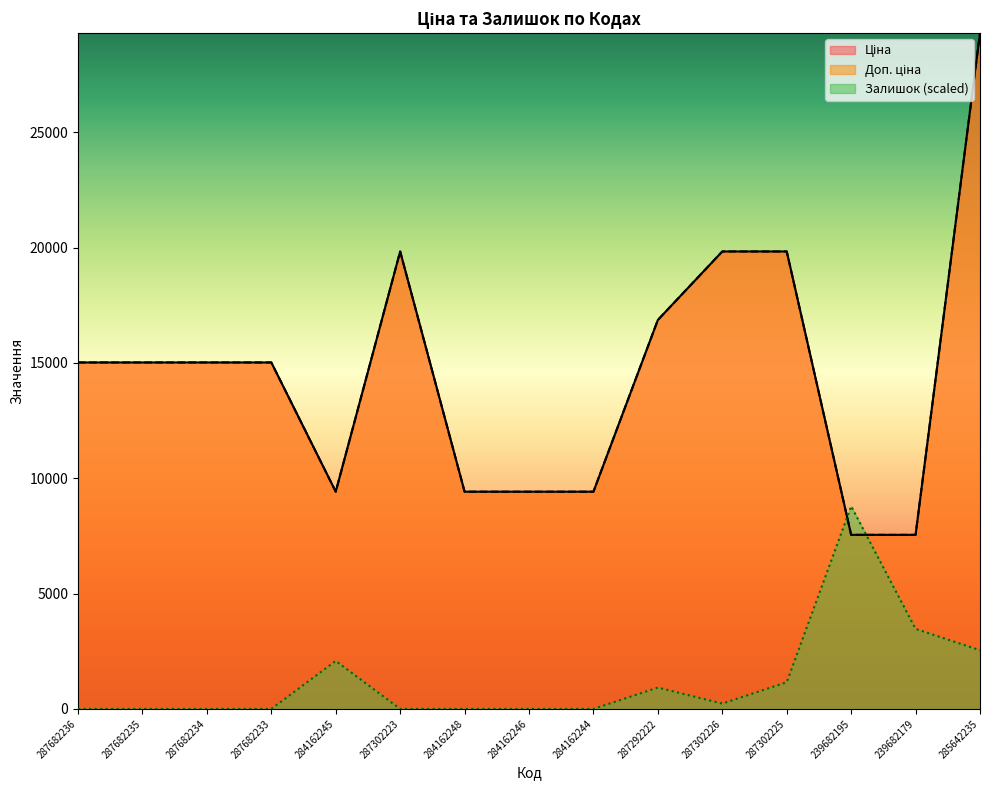

What is the label of the 15th point from the right?

287682236